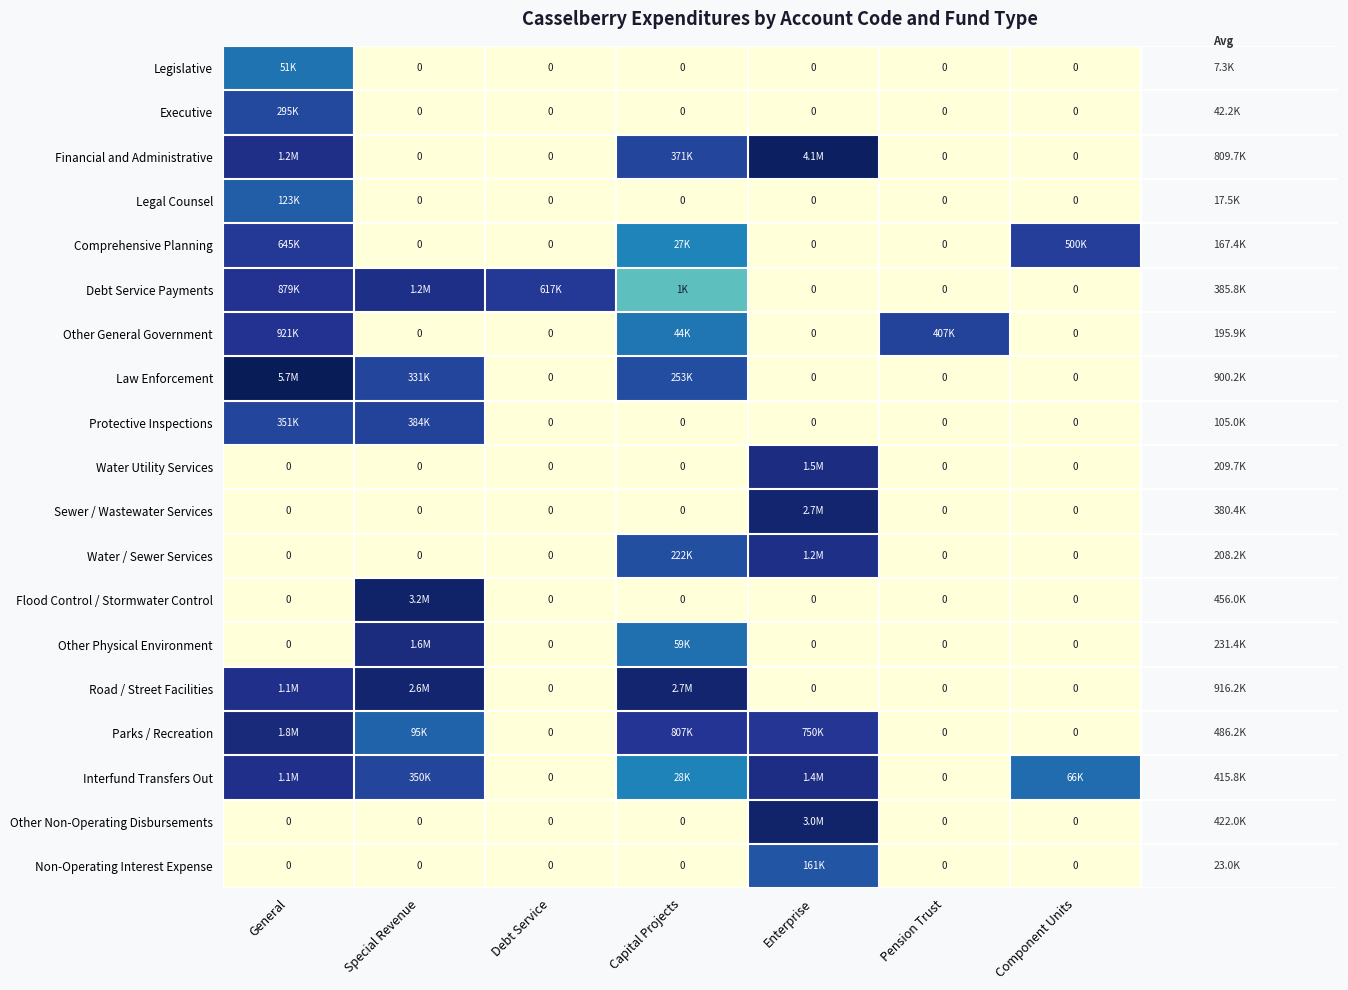

Which label corresponds to the smallest value in the chart?

Special Revenue